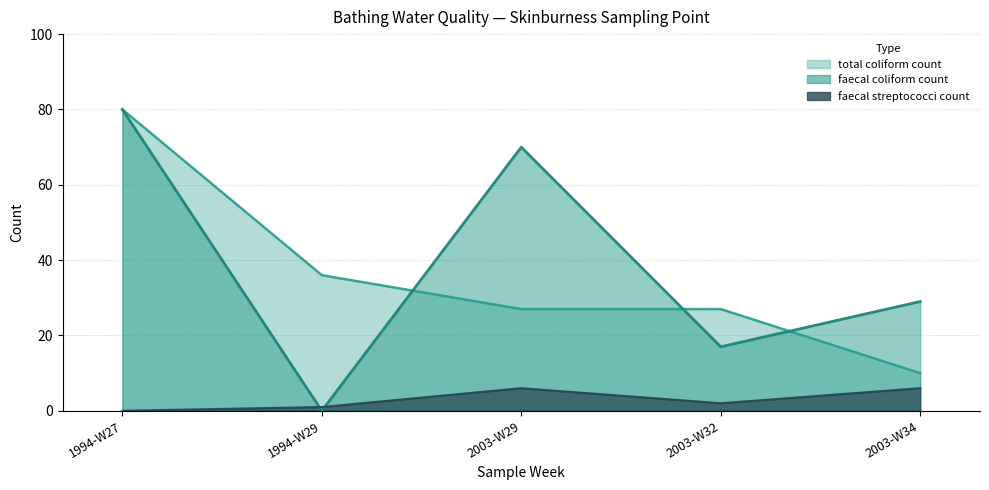

What is the difference between the highest and lowest values at 2003-W32?

25